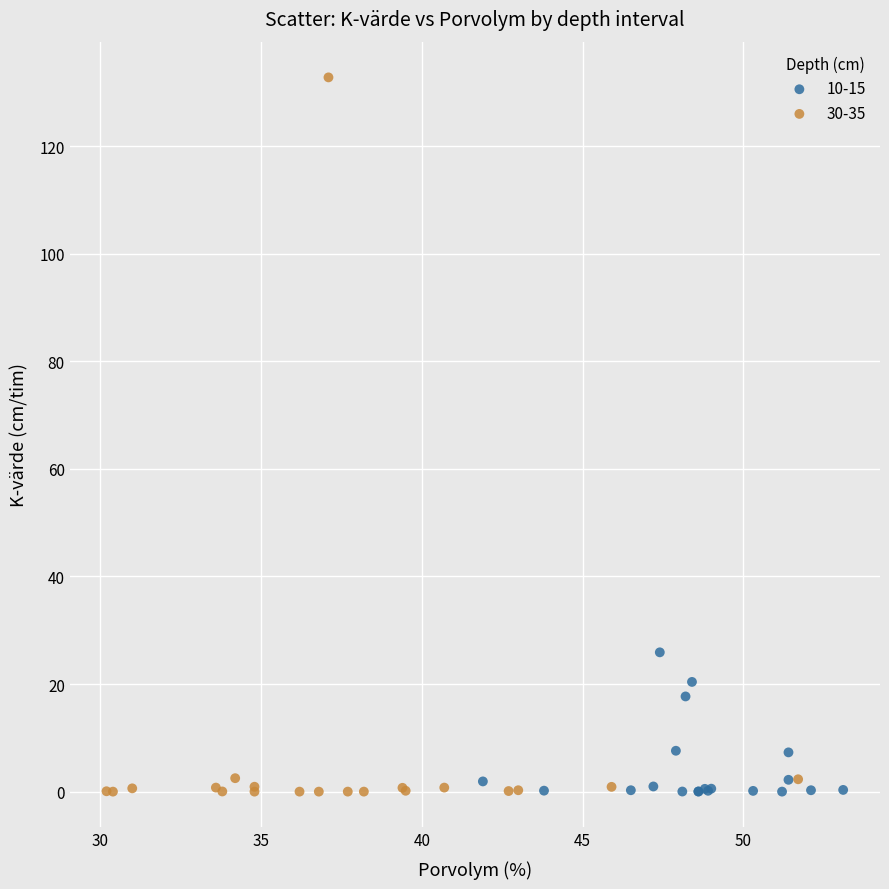

Which series contains the highest Y value?

30-35